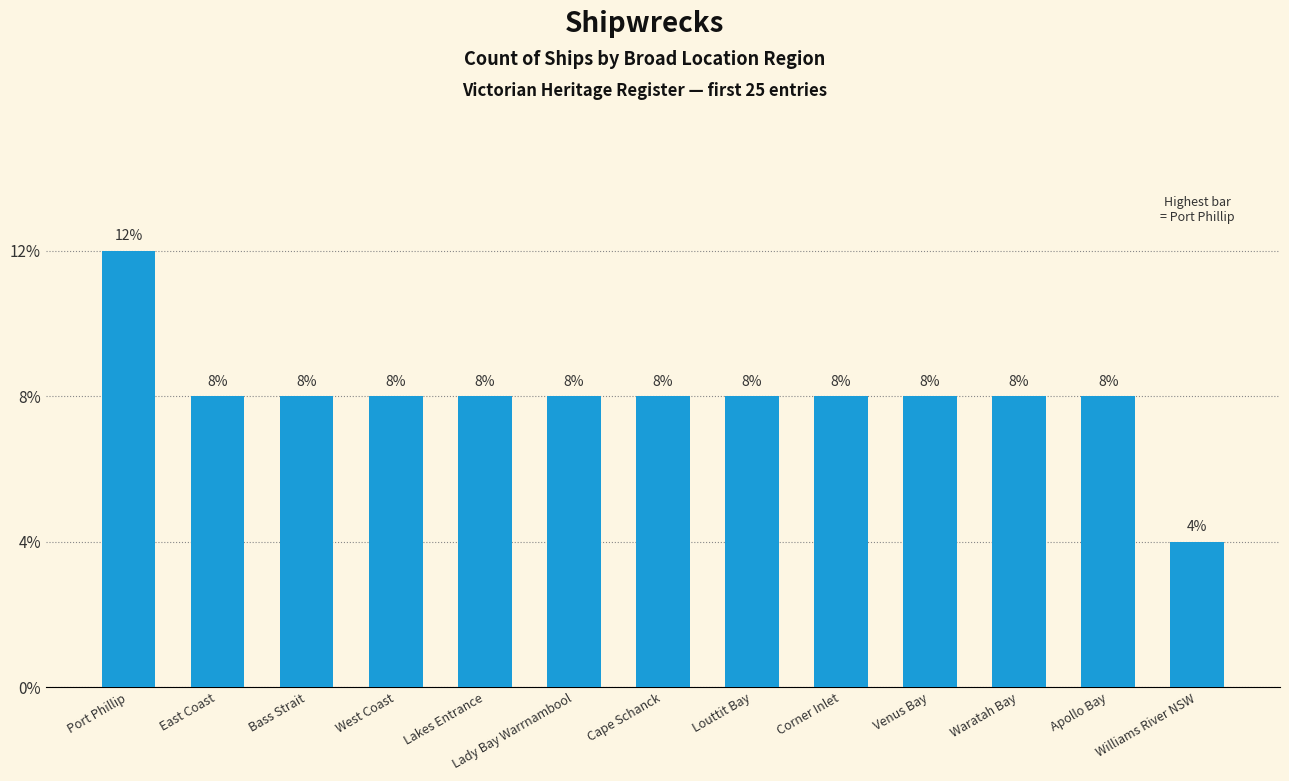

What is the change in value from Apollo Bay to Williams River NSW?

-1